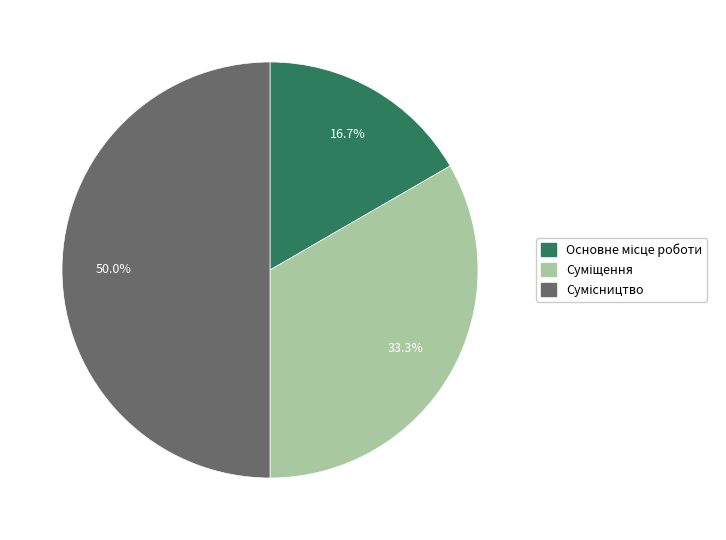

How many slices are in this pie chart?

3